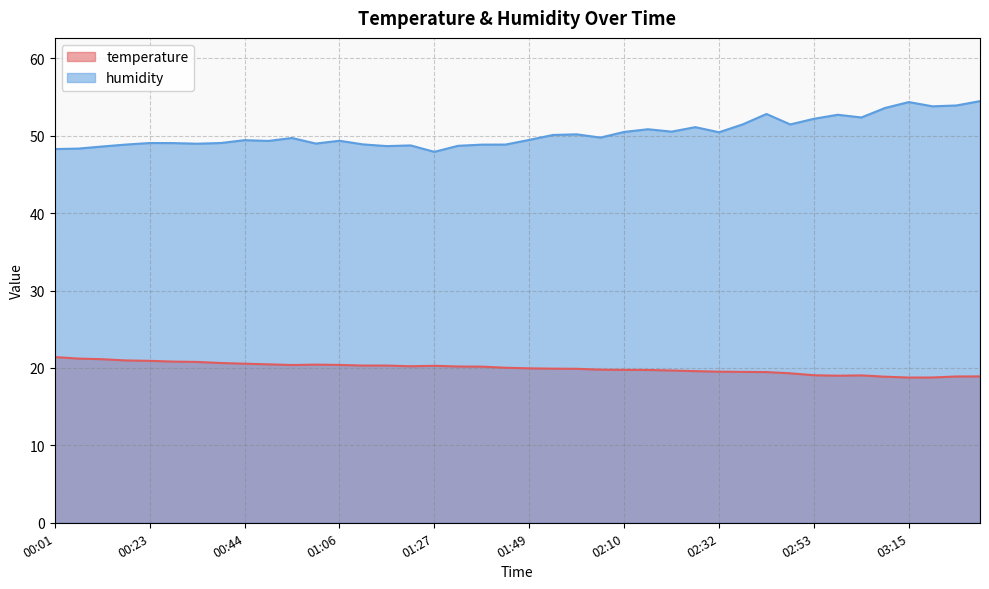

What is the label of the 30th point from the right?

00:55